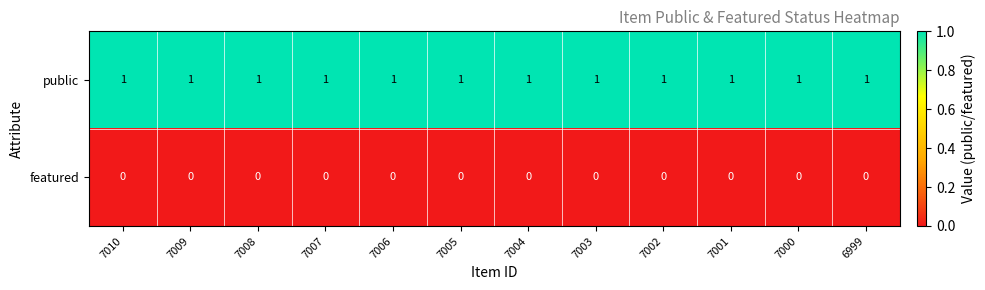

True or false: featured has a value of 0 at 7007.

True